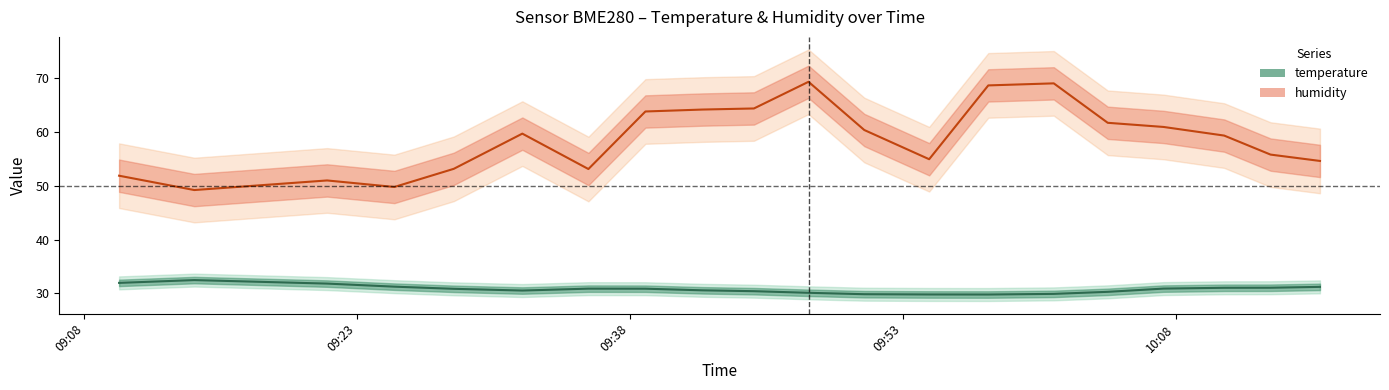

Which series has the widest spread of values?

humidity